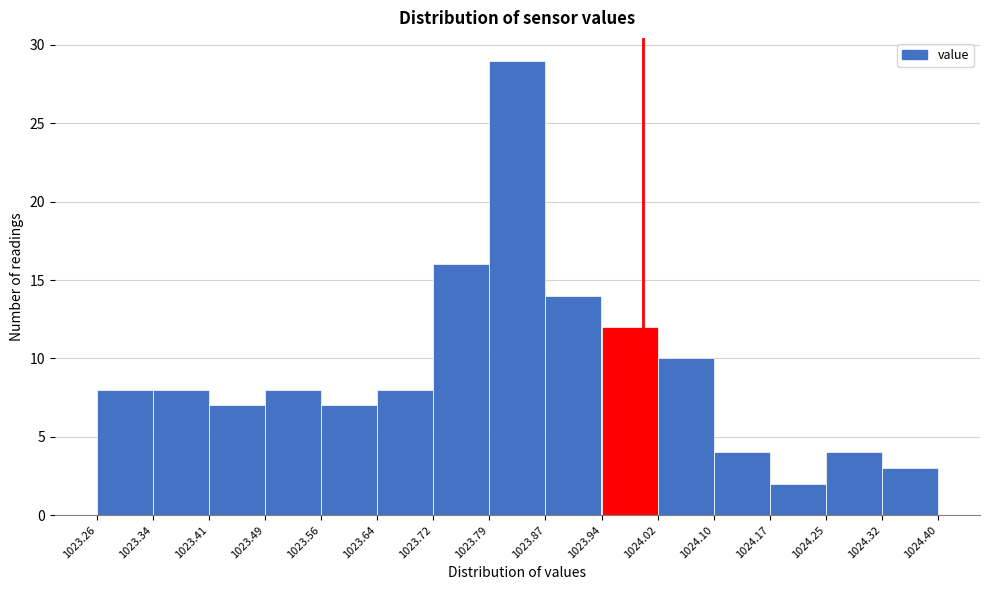

Which range on the x-axis has the tallest bar?

1023.79 to 1023.87